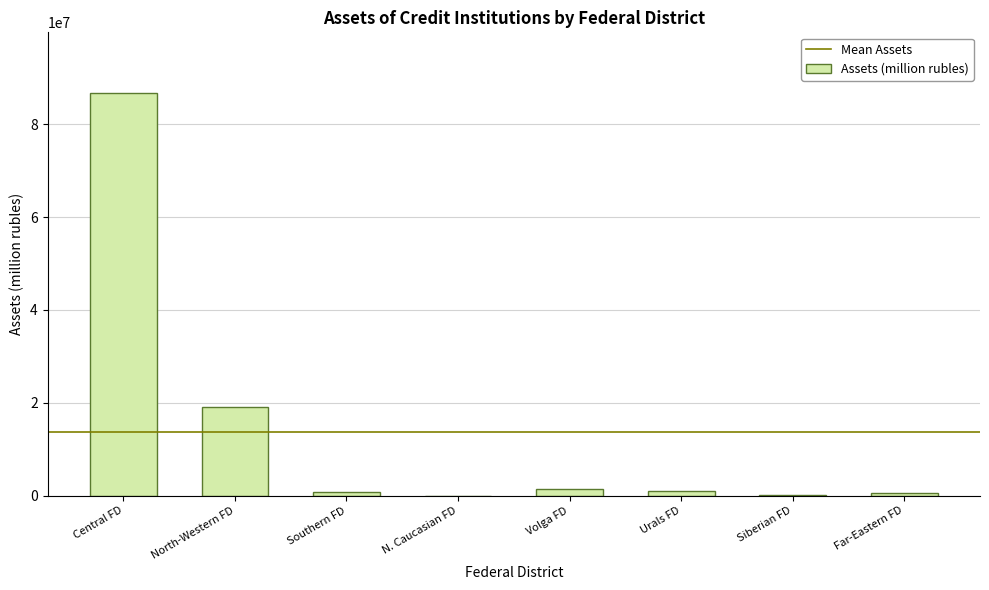

What is the greatest value displayed?

86796399.3